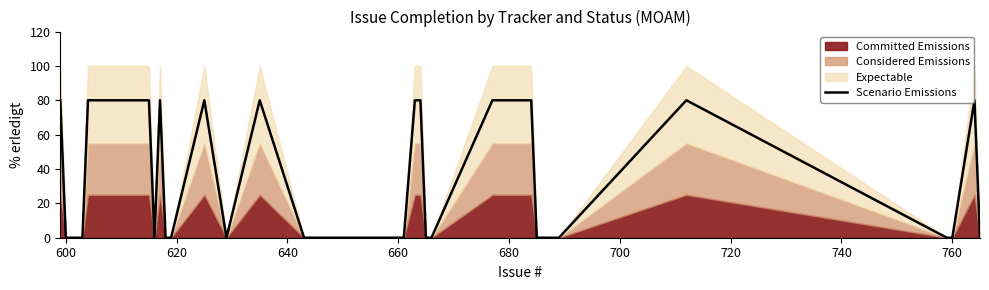

Is it true that Scenario Emissions equals 0 at 760?

True